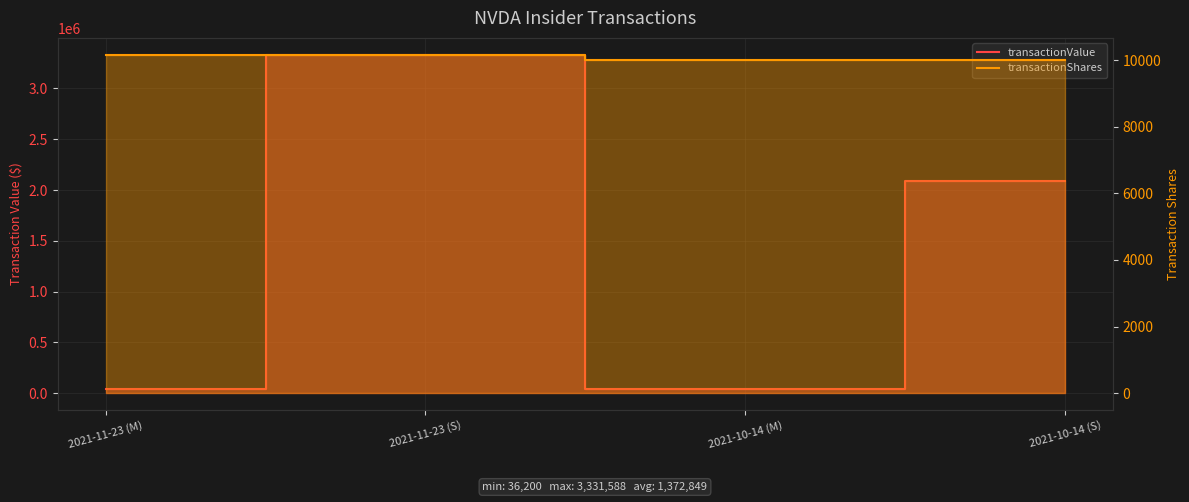

What is the approximate value of transactionShares at 2021-11-23 (S)?

10164